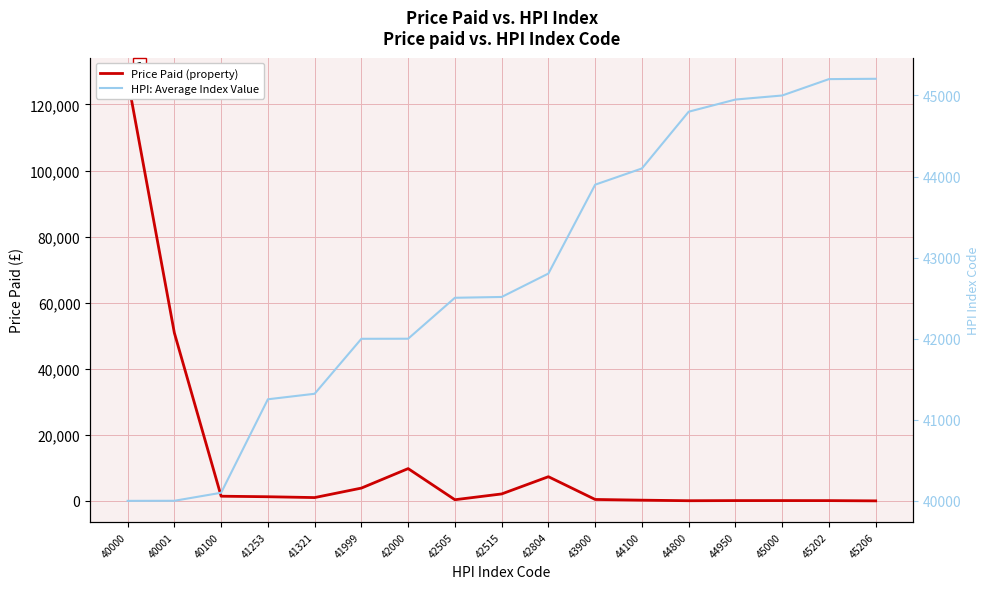

What is the total value across all series at 44800?

44846